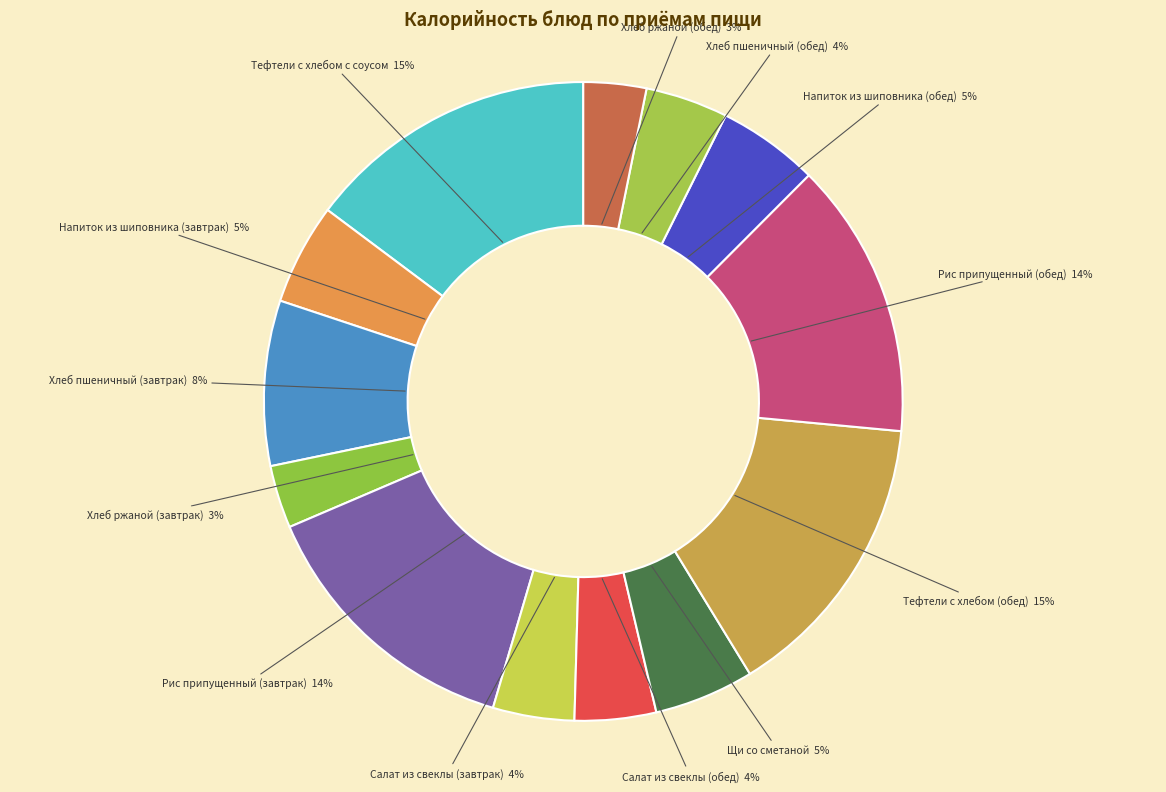

Is Салат из свеклы (обед) the majority of the pie?

No